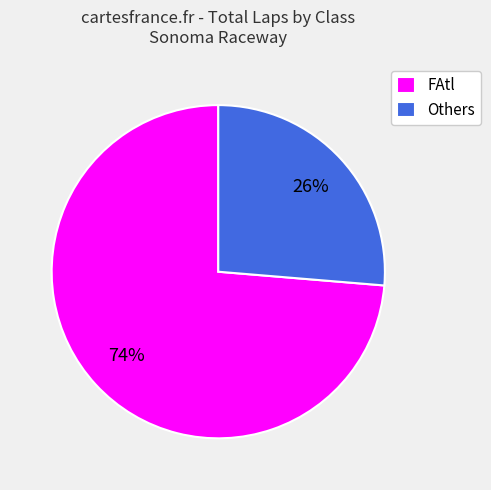

Count the number of slices in the pie.

2